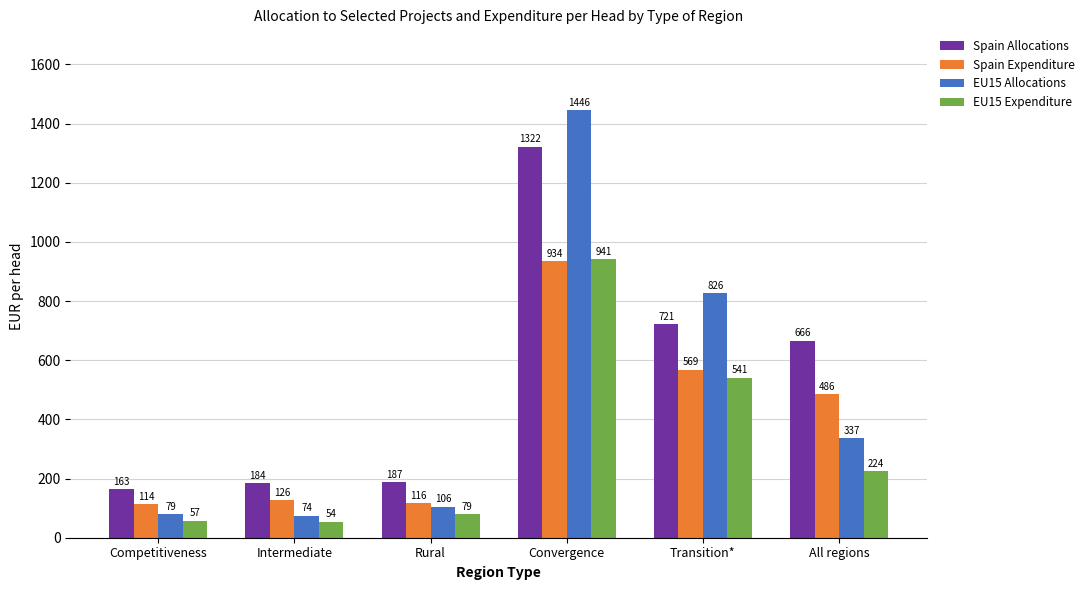

How many series are shown in this chart?

4